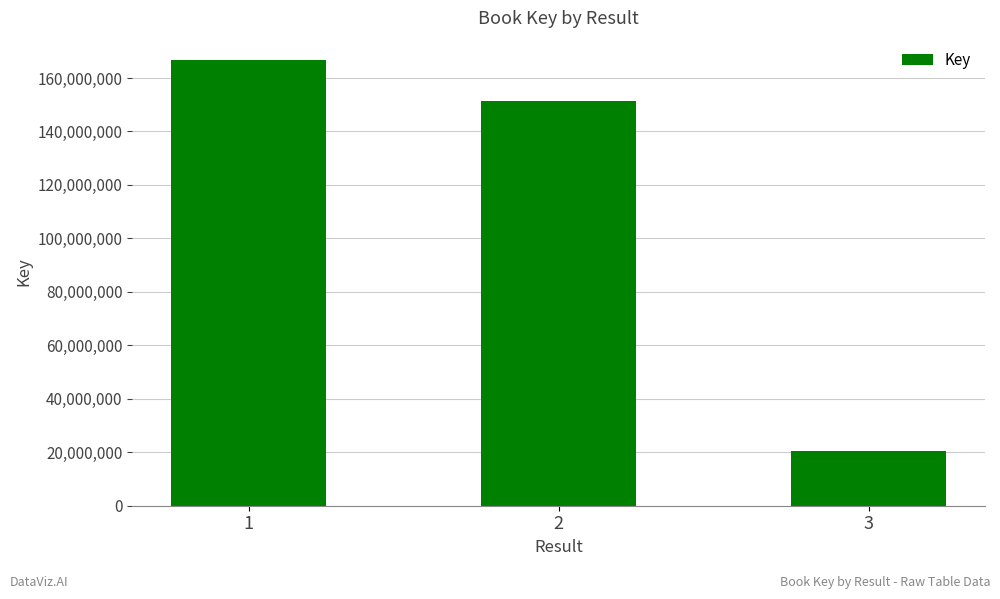

List the labels in order of value, largest first.

1, 2, 3